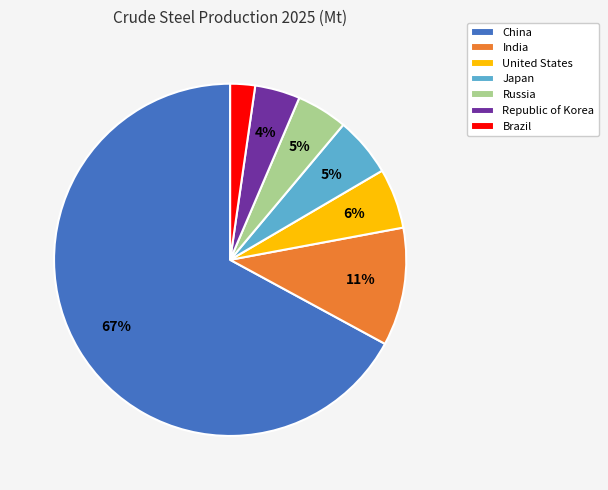

The India slice represents 22% of the pie. True or false?

False